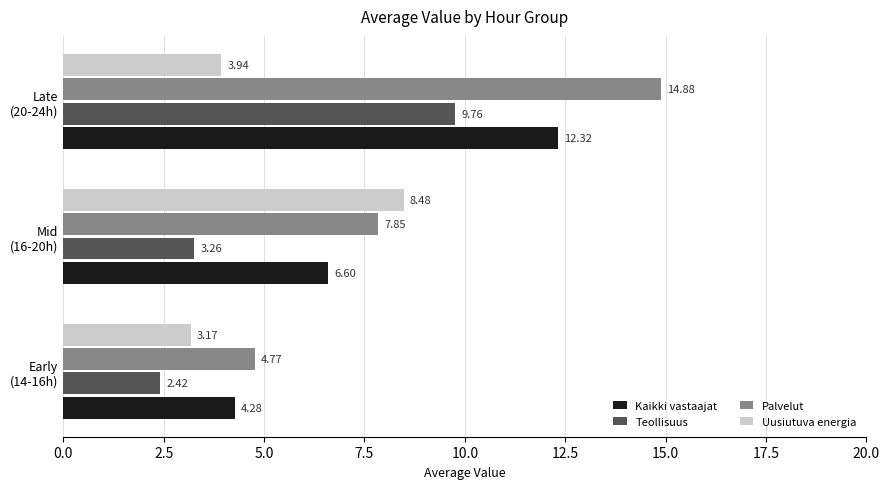

List the series in order of their peak value, highest first.

Palvelut, Kaikki vastaajat, Teollisuus, Uusiutuva energia